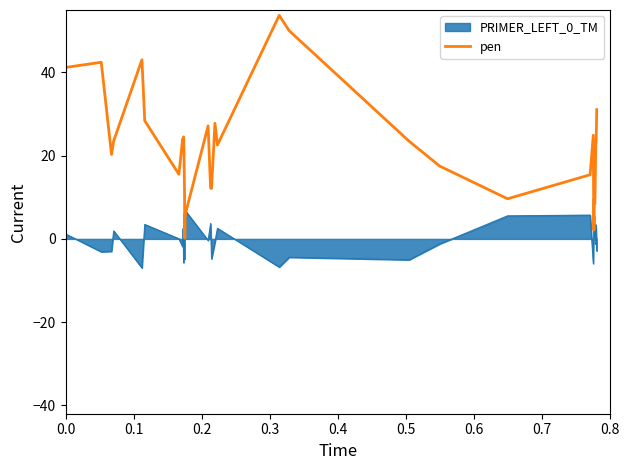

What is the smallest value displayed?

-7.0